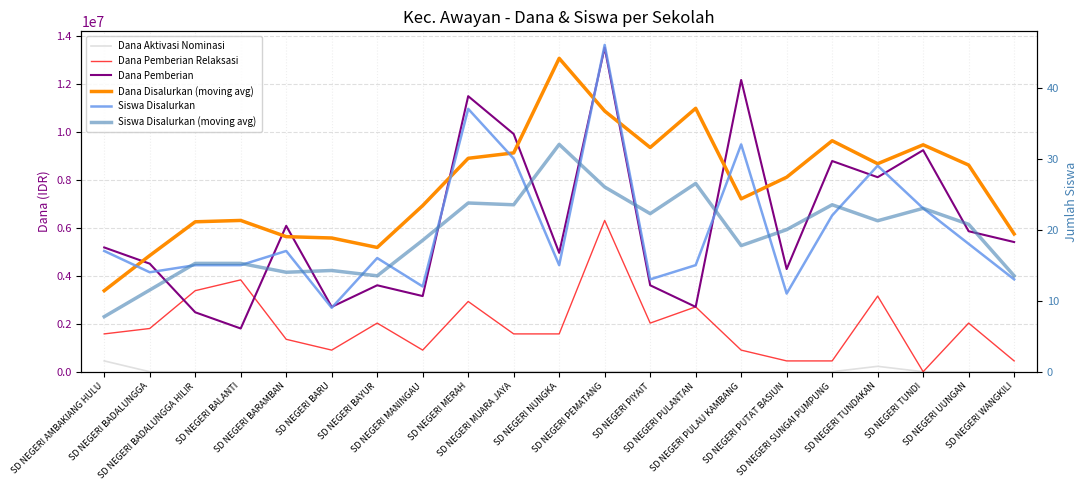

The value of Siswa Disalurkan at SD NEGERI AMBAKIANG HULU is 23.1. True or false?

False